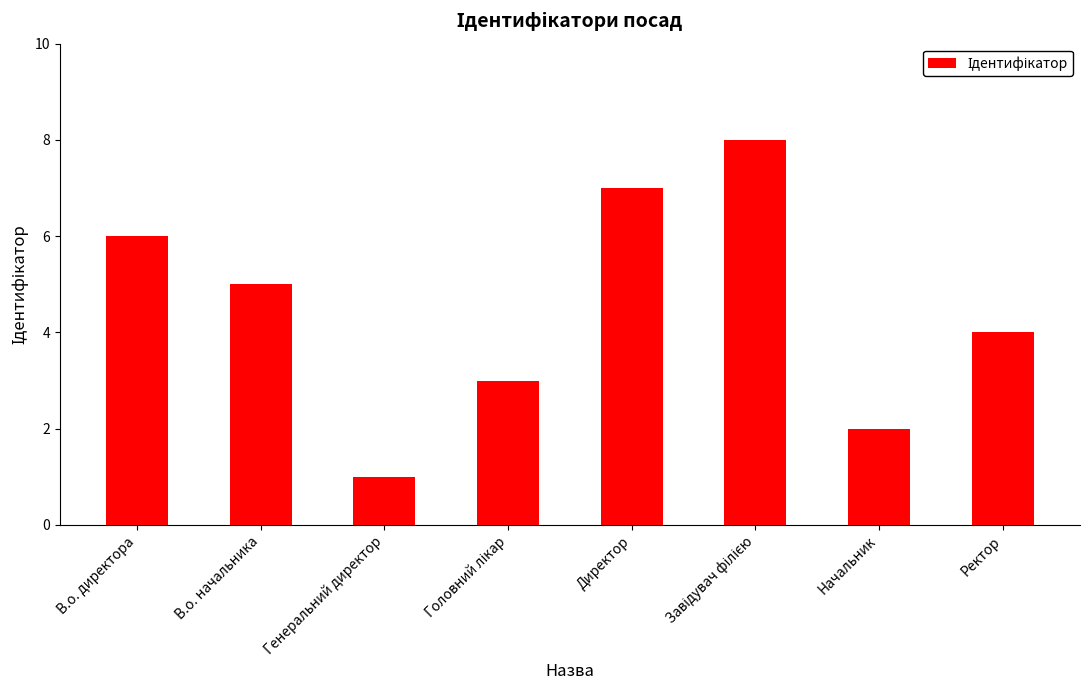

Count the values in the range 3 to 7.

5